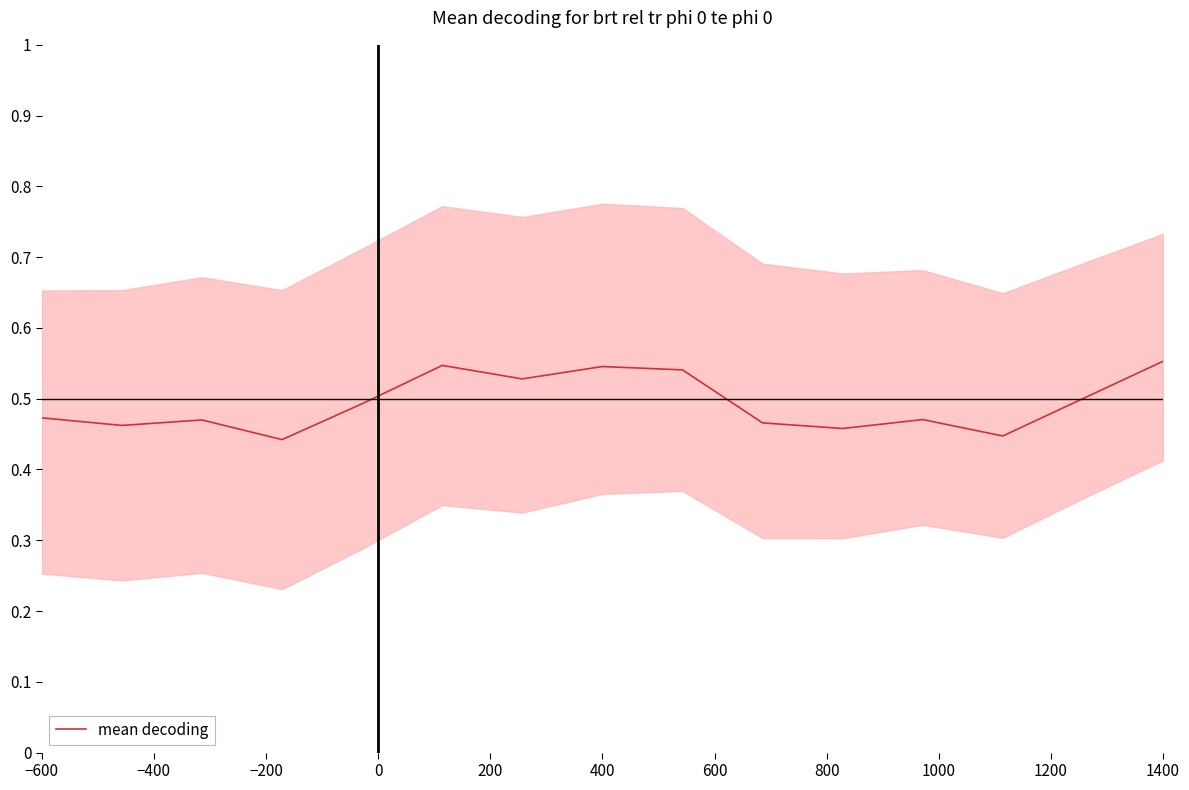

True or false: there are more than 1 points higher than both neighbors.

True